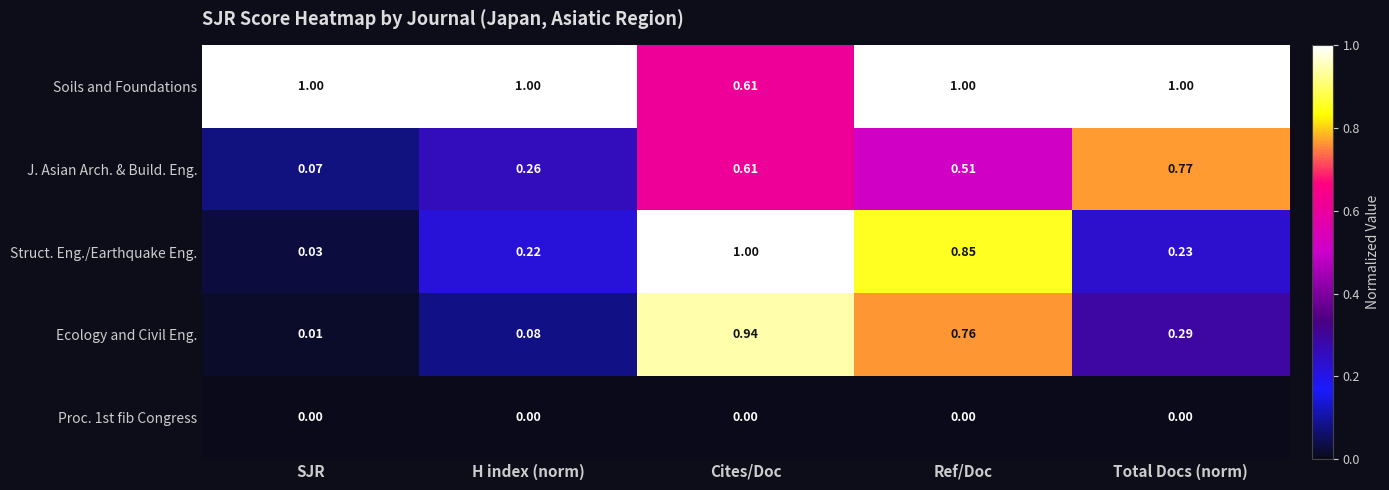

Which category has the highest value in the Ecology and Civil Eng. series?

Cites/Doc